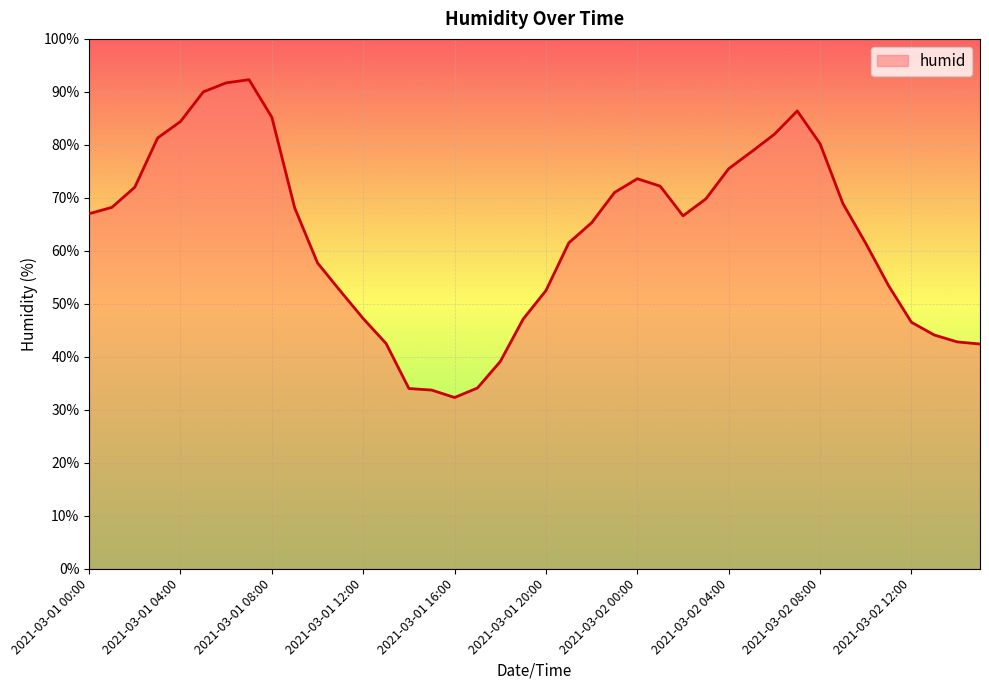

What is the difference between the maximum and minimum values?

60.0